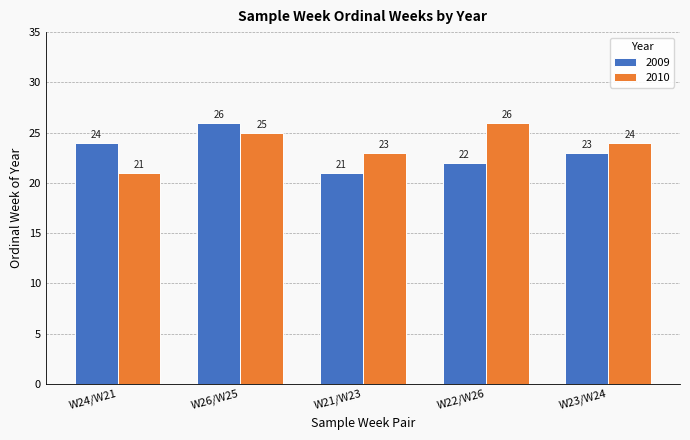

What is the smallest value displayed?

21